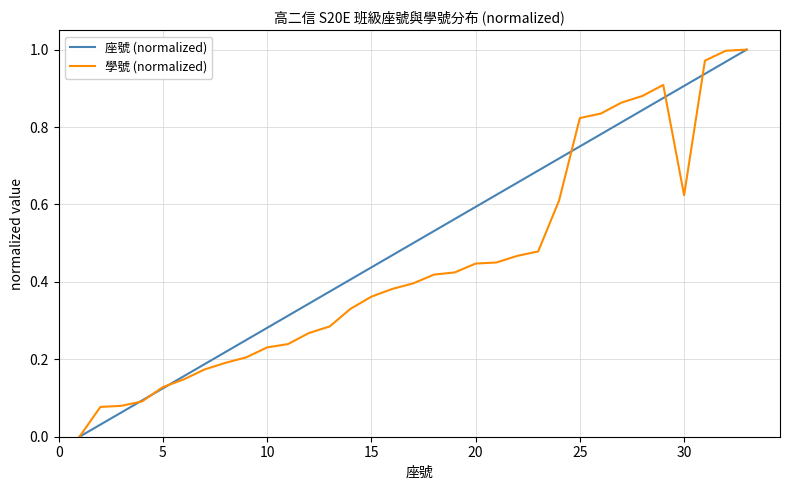

Rank the series by their average value, from highest to lowest.

座號 (normalized), 學號 (normalized)